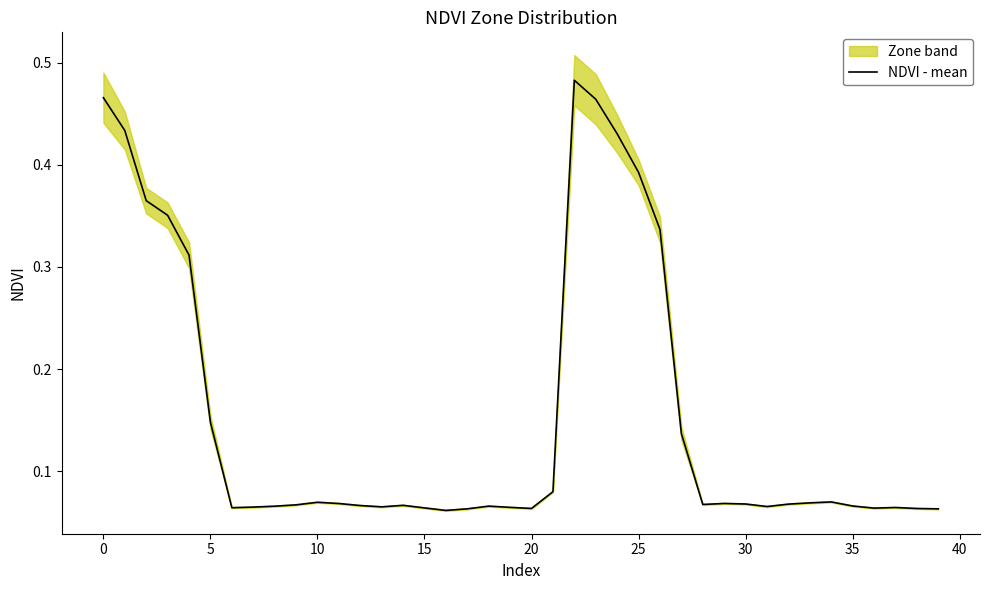

Reading right to left, list all the values displayed in this chart.

0.1	0.1	0.1	0.1	0.1	0.1	0.1	0.1	0.1	0.1	0.1	0.1	0.1	0.3	0.4	0.4	0.5	0.5	0.1	0.1	0.1	0.1	0.1	0.1	0.1	0.1	0.1	0.1	0.1	0.1	0.1	0.1	0.1	0.1	0.1	0.3	0.4	0.4	0.4	0.5